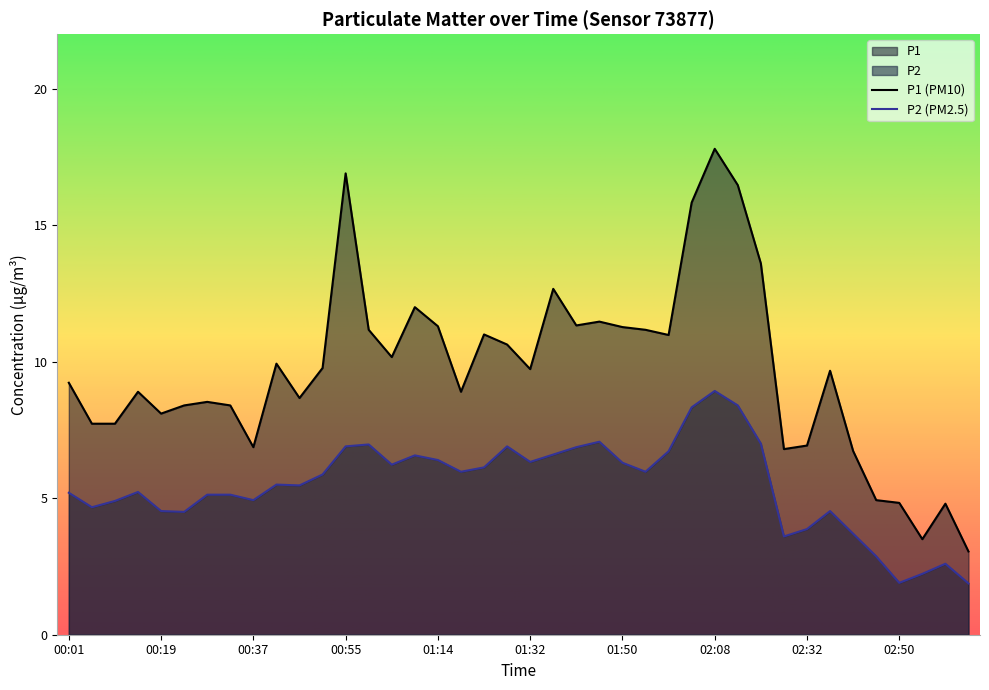

Read the P1 value at 00:15.

8.9